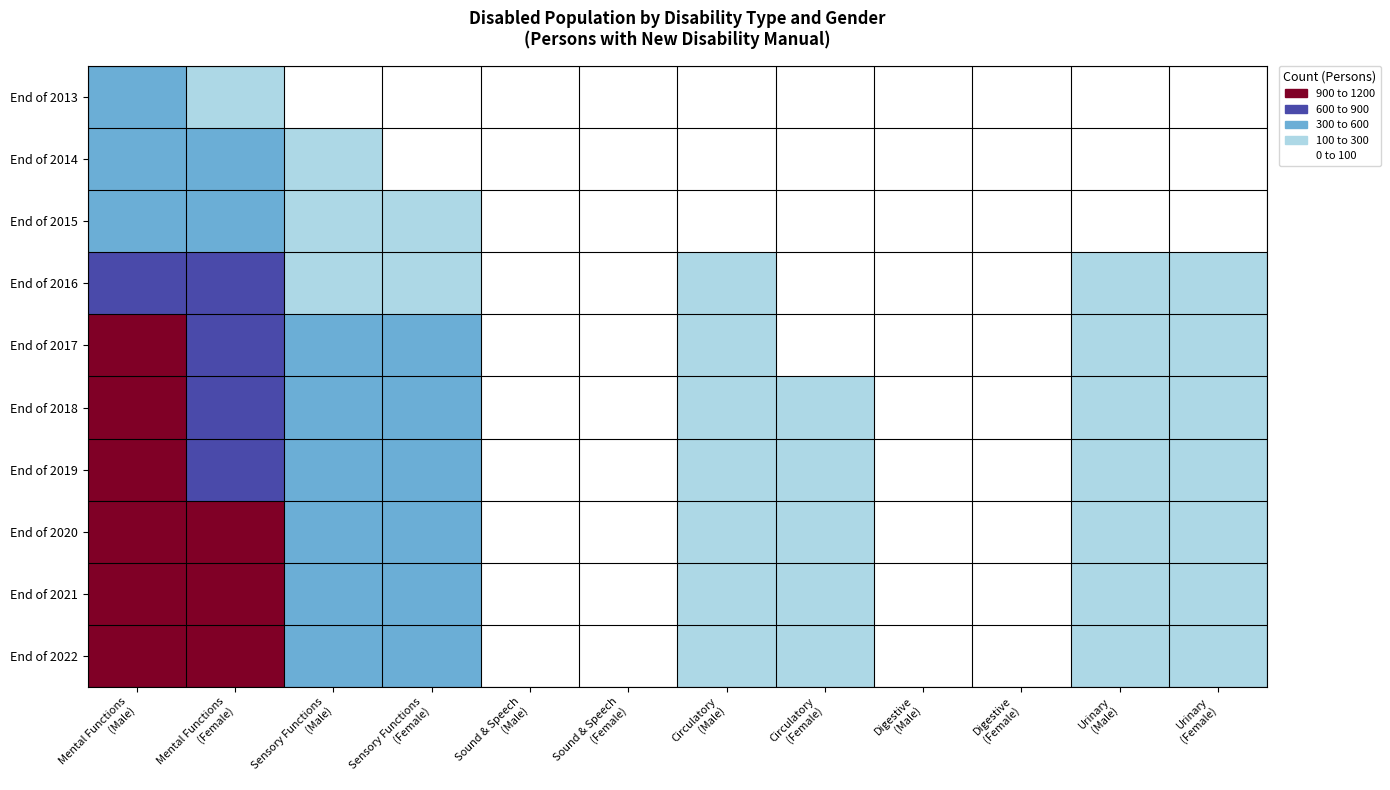

At which category does the chart reach its peak across all series?

Mental Functions
(Male)